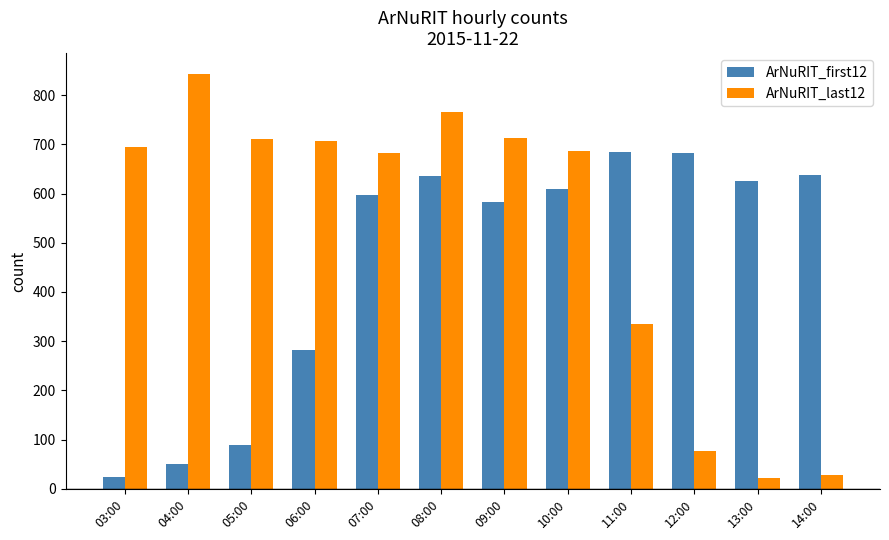

What is the highest value of the ArNuRIT_first12 series?

684